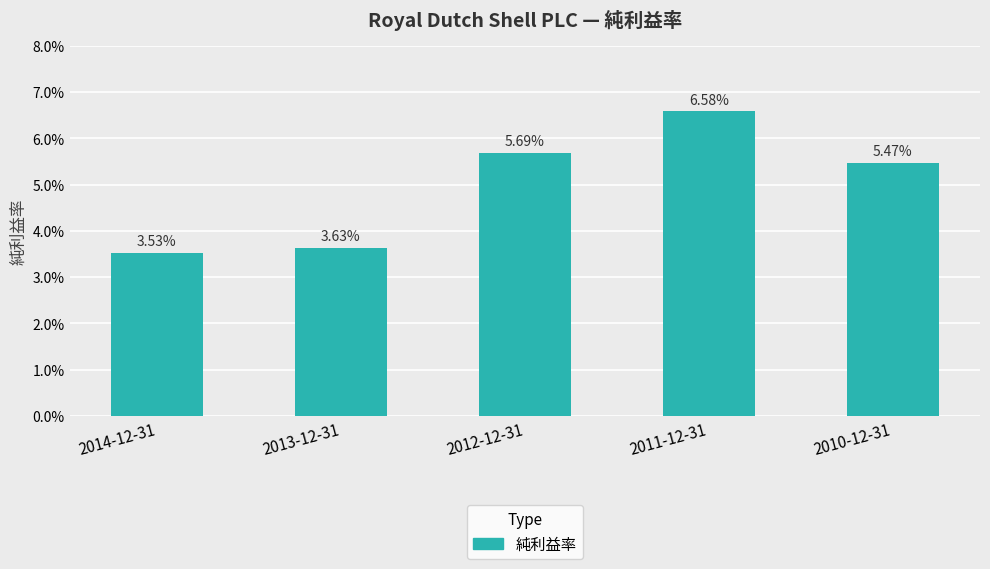

Are the bars horizontal?

No